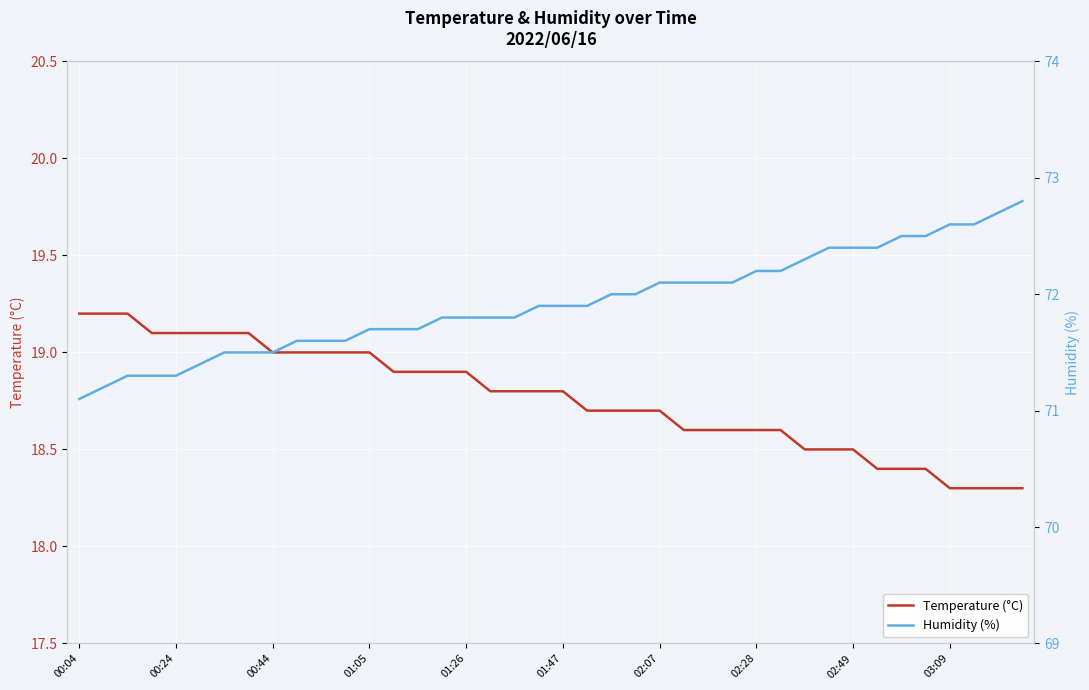

What position from the right is 00:44?

38